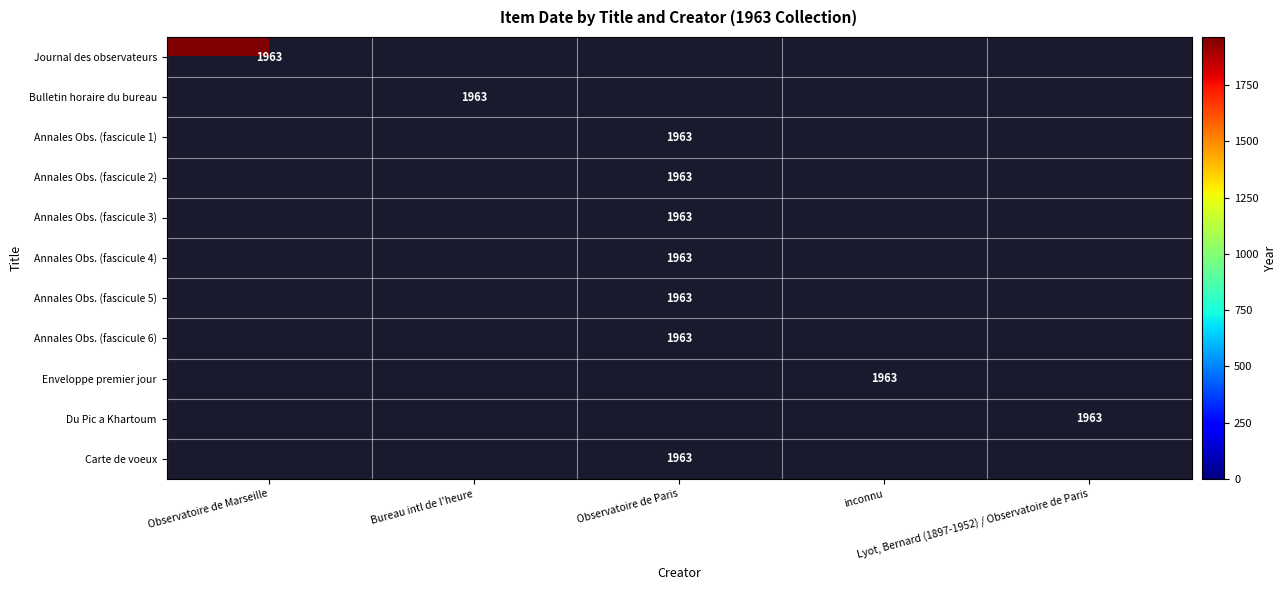

What is the difference between the maximum and minimum values in the Bulletin horaire du bureau series?

1963